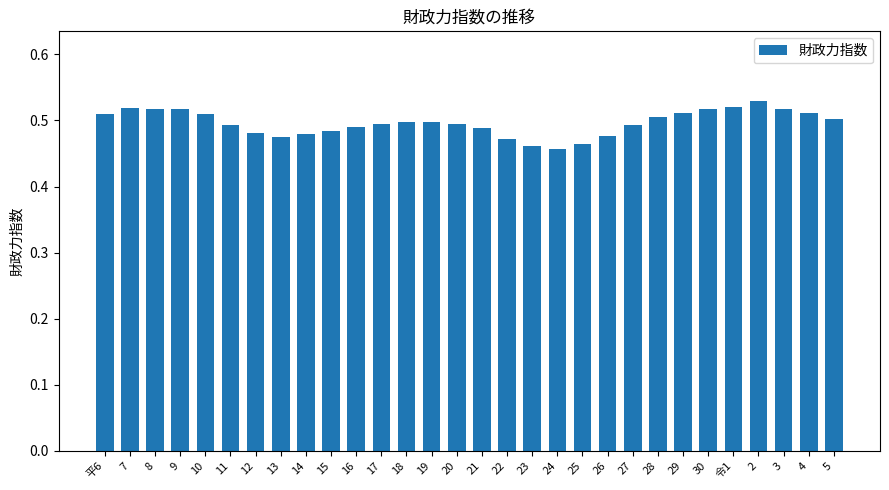

What is the label of the 25th bar from the left?

30